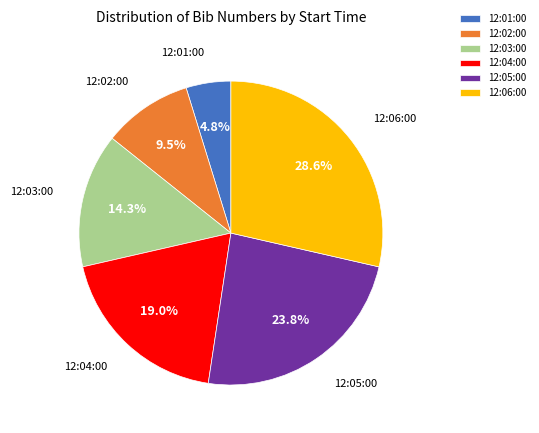

What percentage is NOT represented by 12:02:00?

90.5%